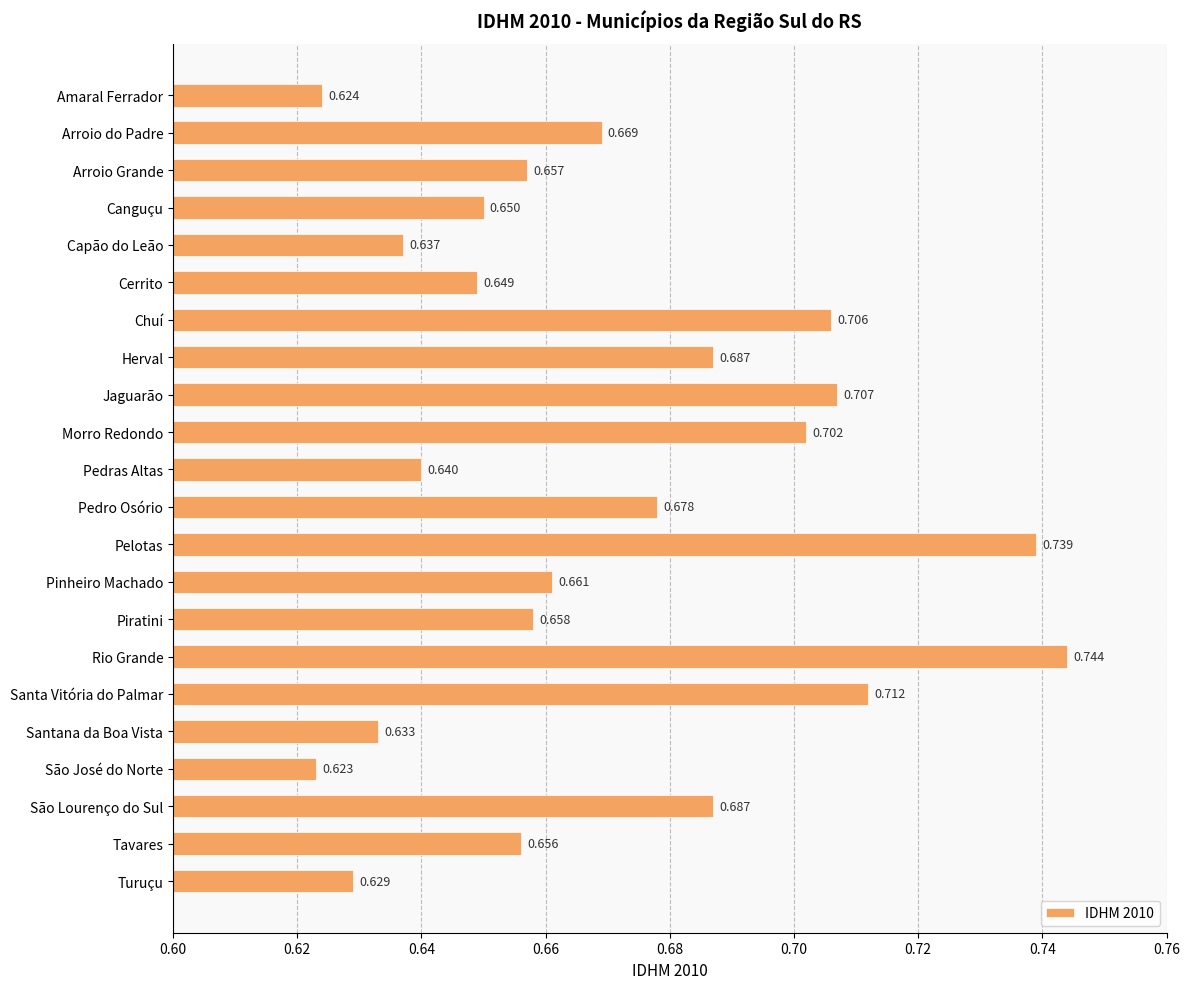

How many bars are there in total?

22